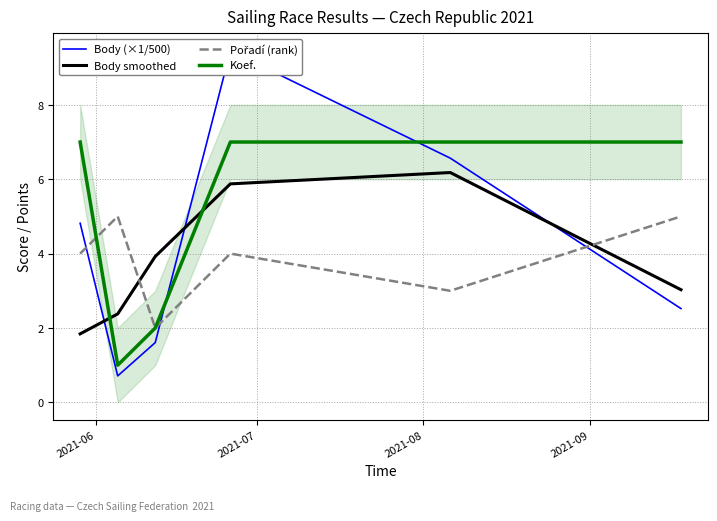

Is this an area chart (filled region under the line)?

No